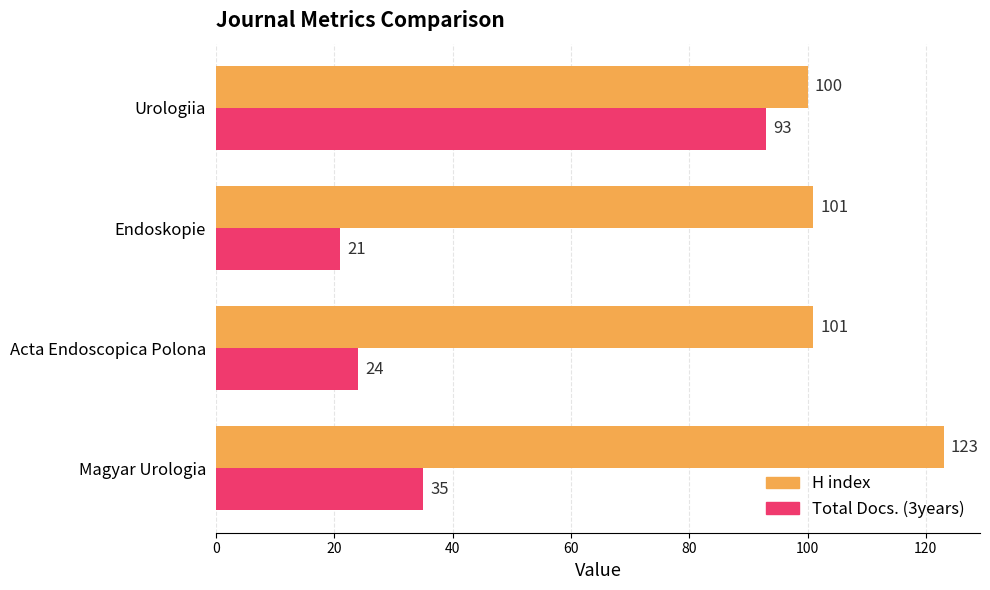

Is it true that H index equals 123 at Magyar Urologia?

True